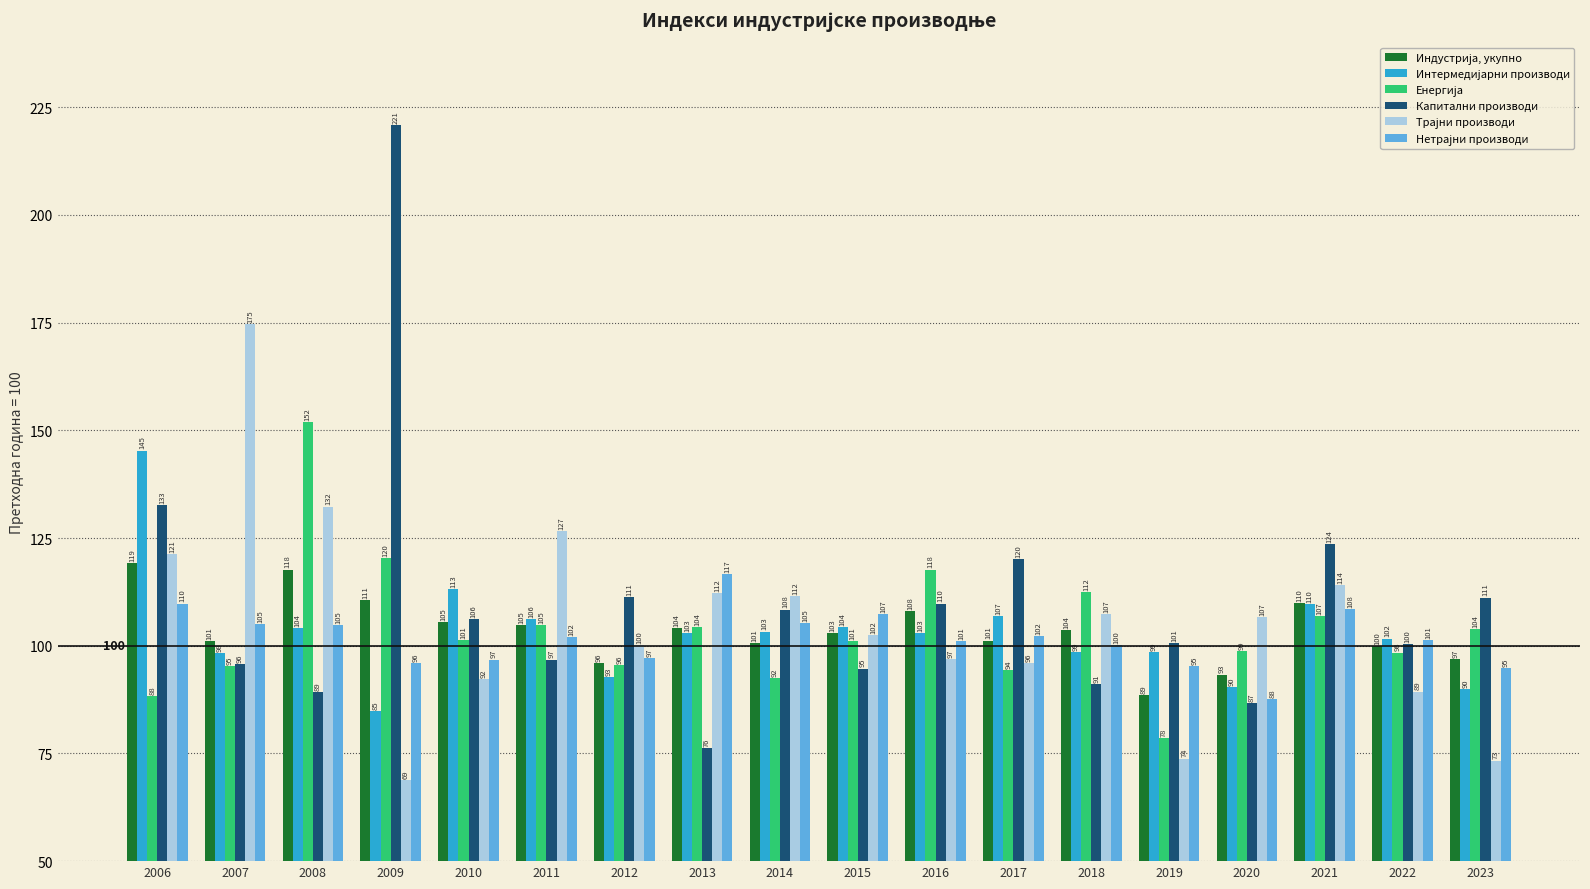

Which series has the largest range (max minus min)?

Капитални производи